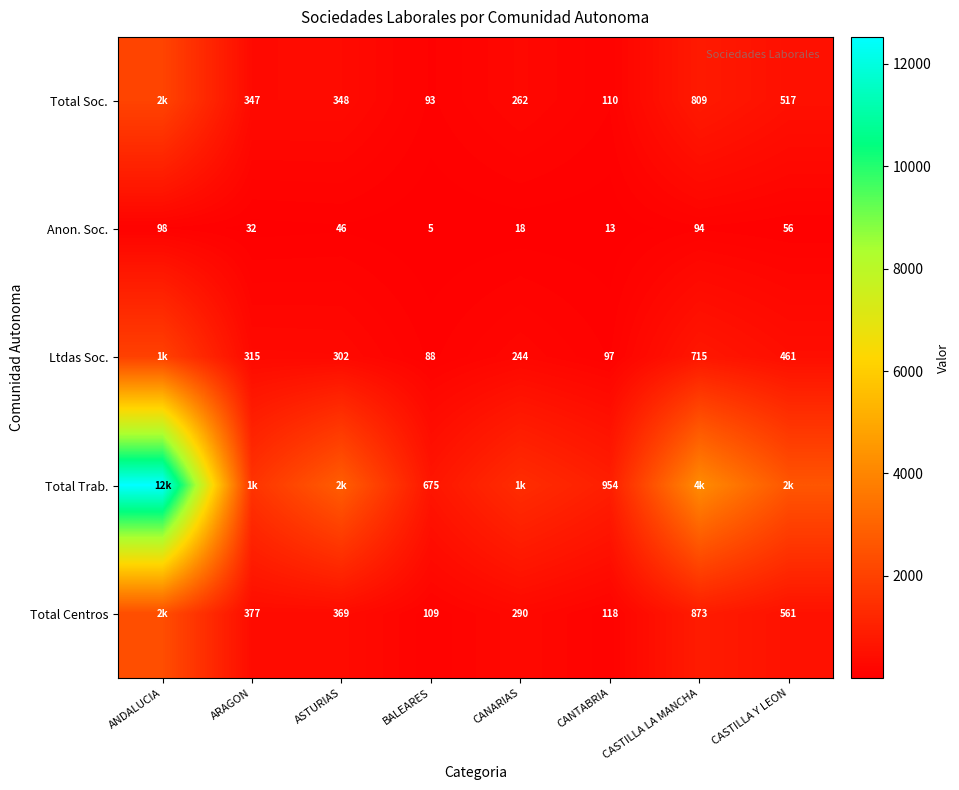

What value does the Anon. Soc. series have at CANTABRIA?

13